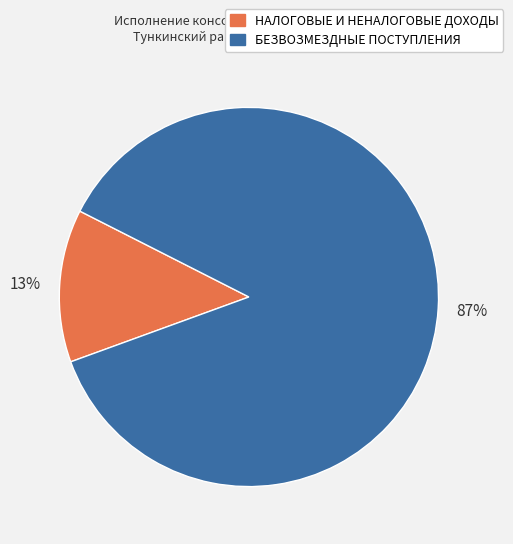

To the nearest percent, what is the average slice percentage?

50%